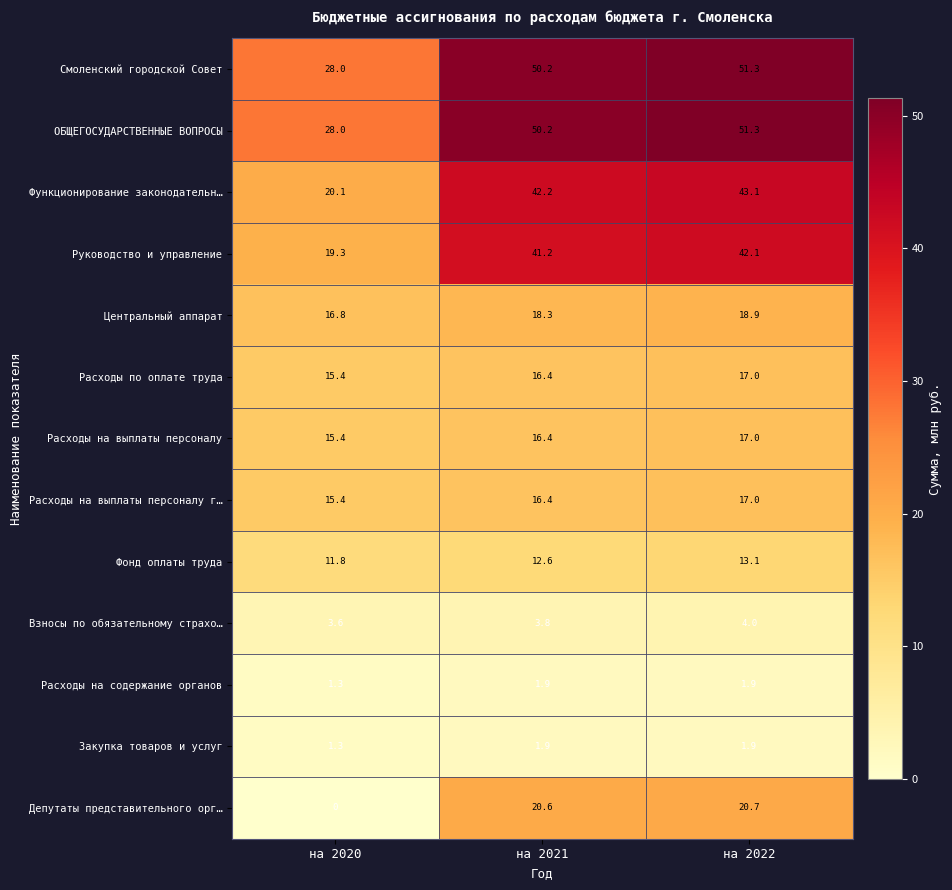

The value of Центральный аппарат at на 2021 is 28.6. True or false?

False